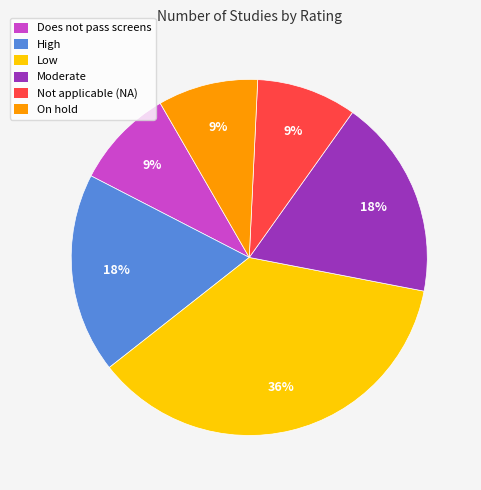

Which category has the biggest portion of the pie?

Low